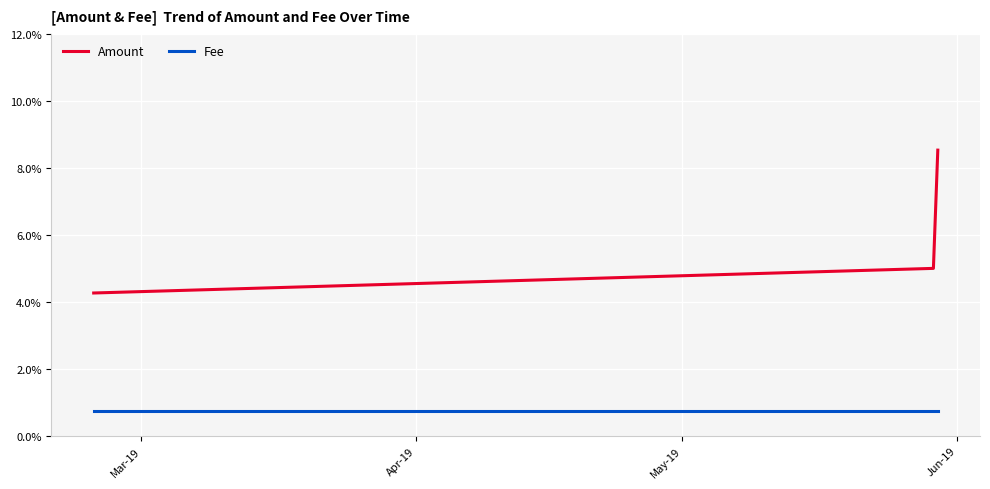

Is this an area chart (filled region under the line)?

No